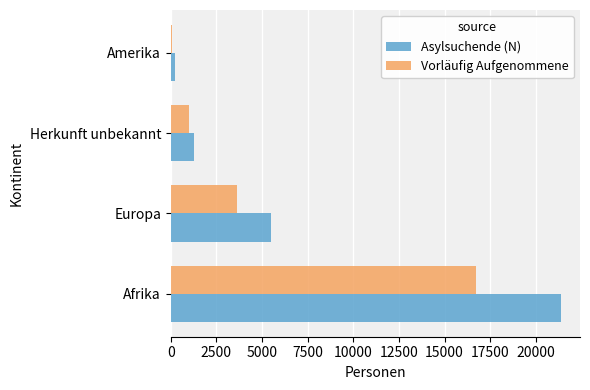

The value of Asylsuchende (N) at Europa is 9065. True or false?

False